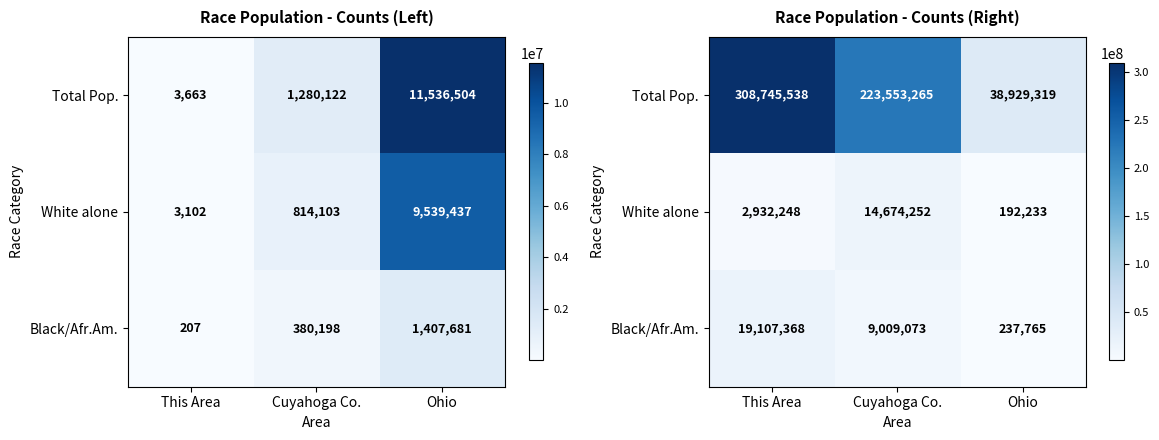

How many data points does each series have?

3